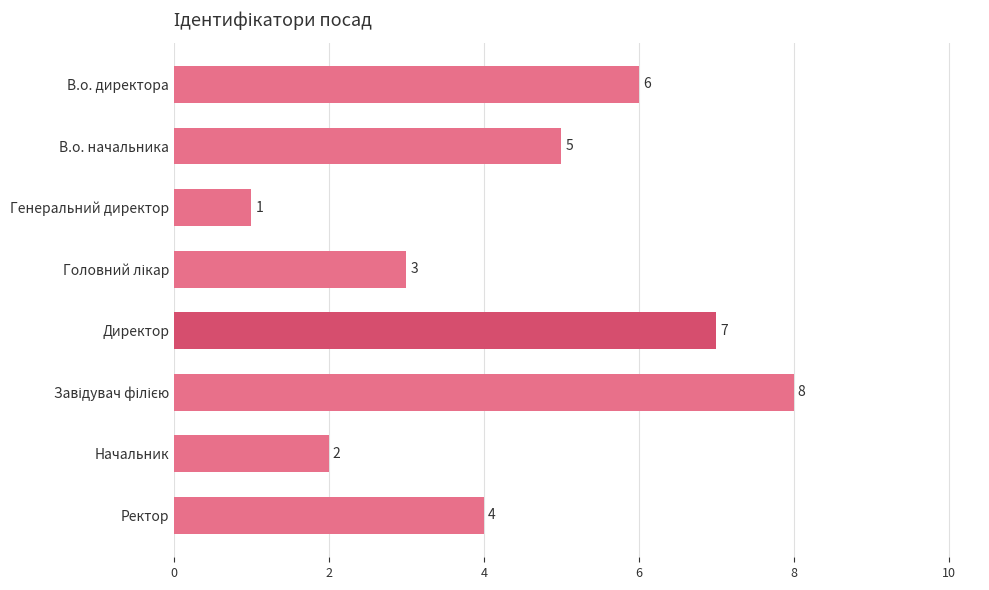

What is the ratio of the value at Директор to the value at В.о. директора?

1.2